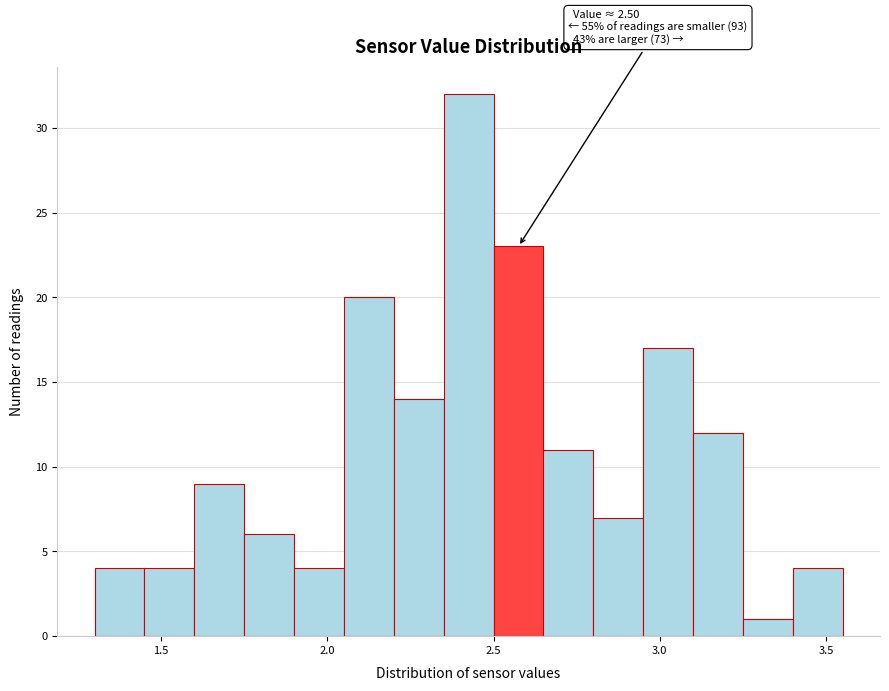

Read against the x-axis, roughly where is the centre of the tallest bar?

2.45